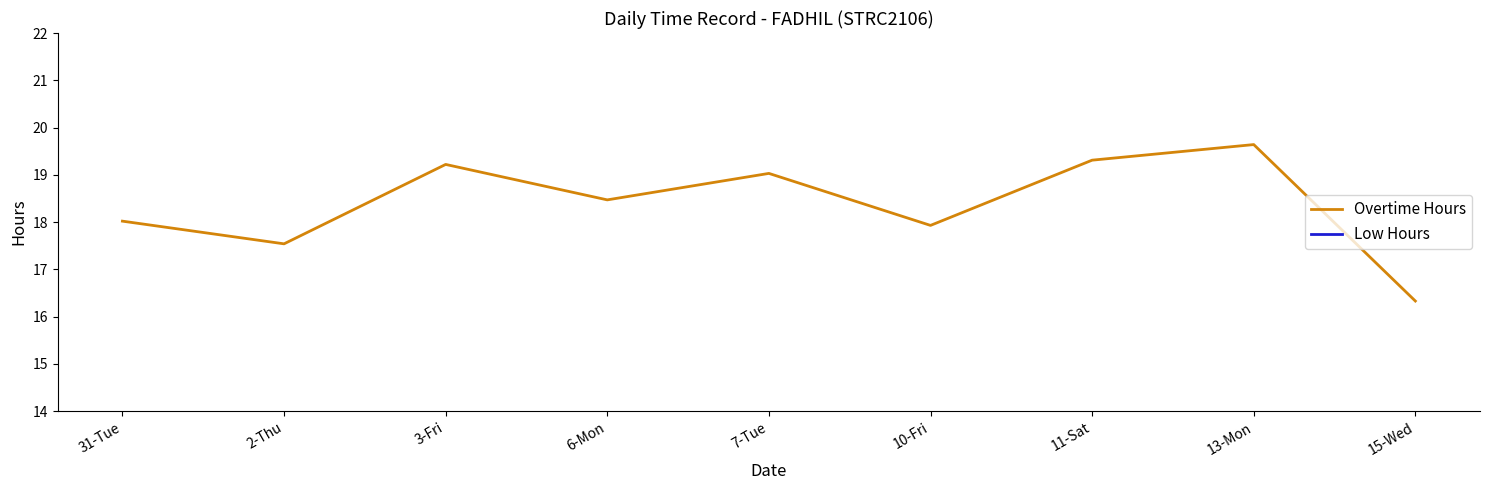

What is the label of the 7th point from the left?

11-Sat